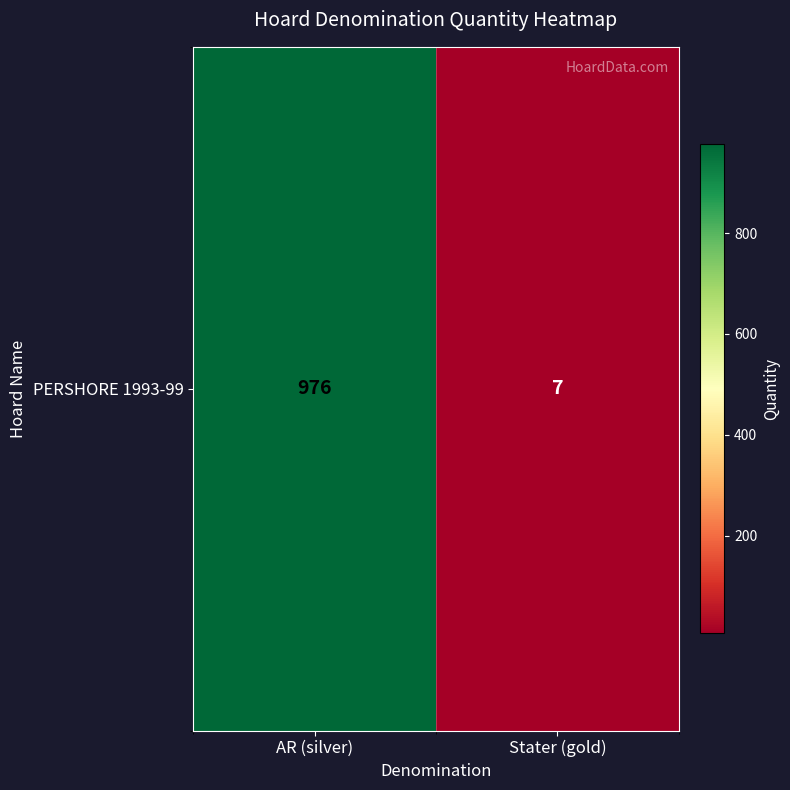

How many values are below 976?

1